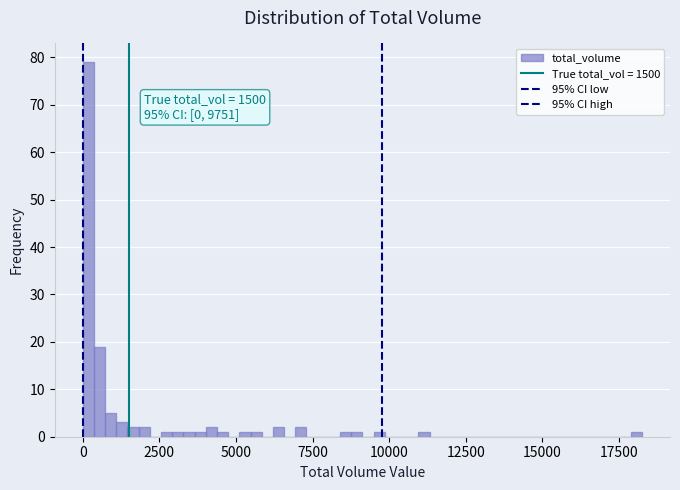

Around what value on the x-axis is the tallest bar? Give the approximate position of its centre, as read against the axis.

0